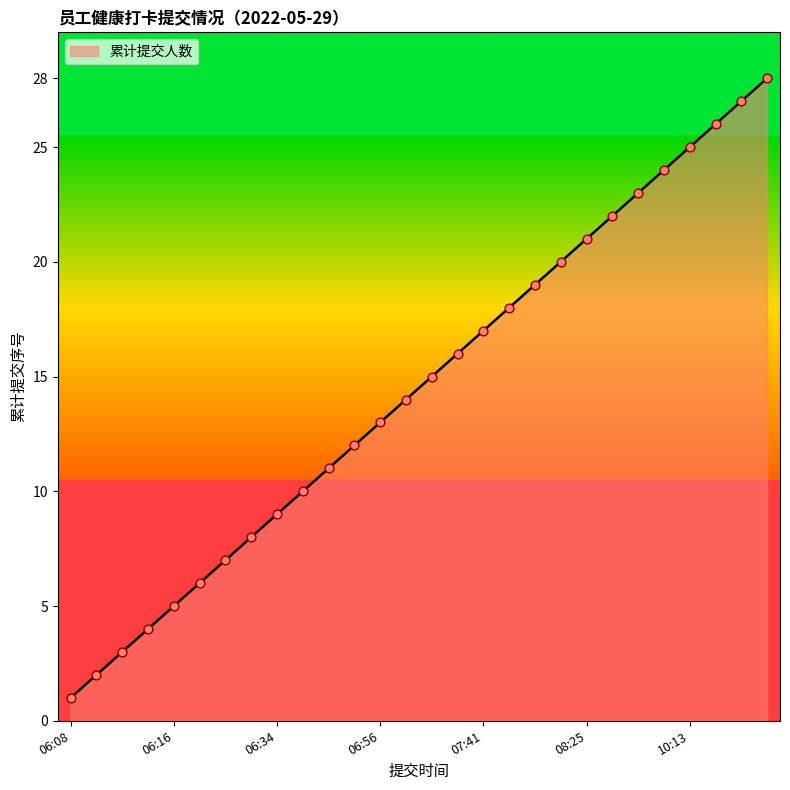

What is the greatest value displayed?

28